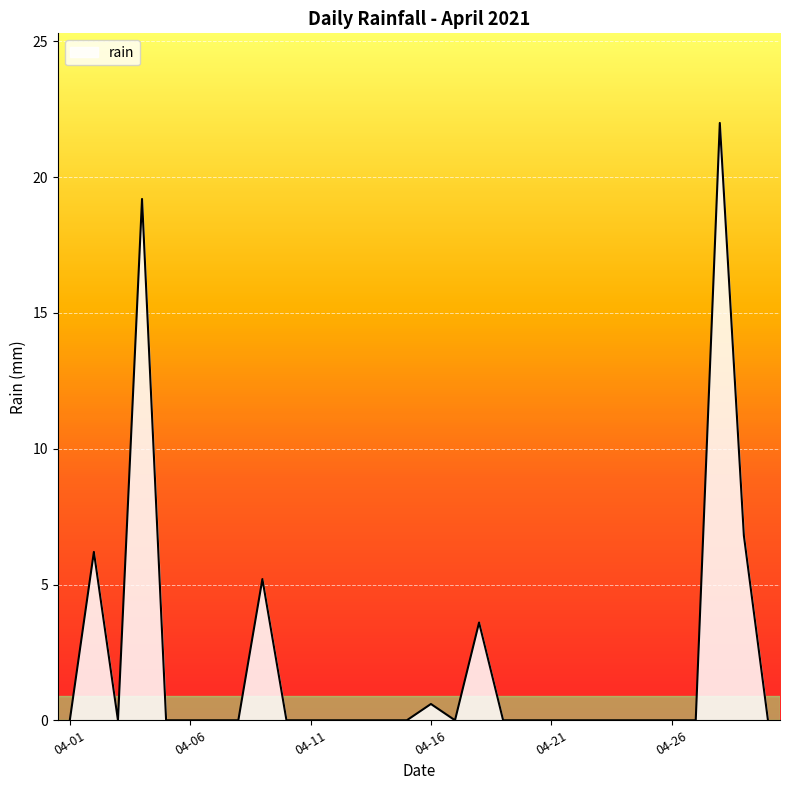

What is the greatest value displayed?

22.0